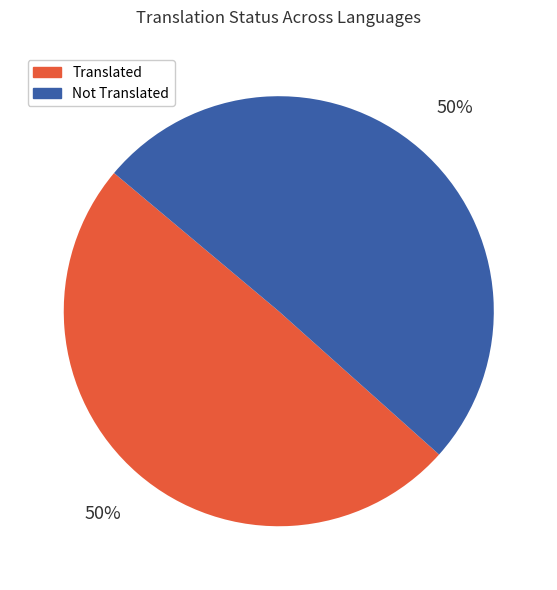

Approximately how many times larger is the value at Translated compared to Not Translated?

1.0